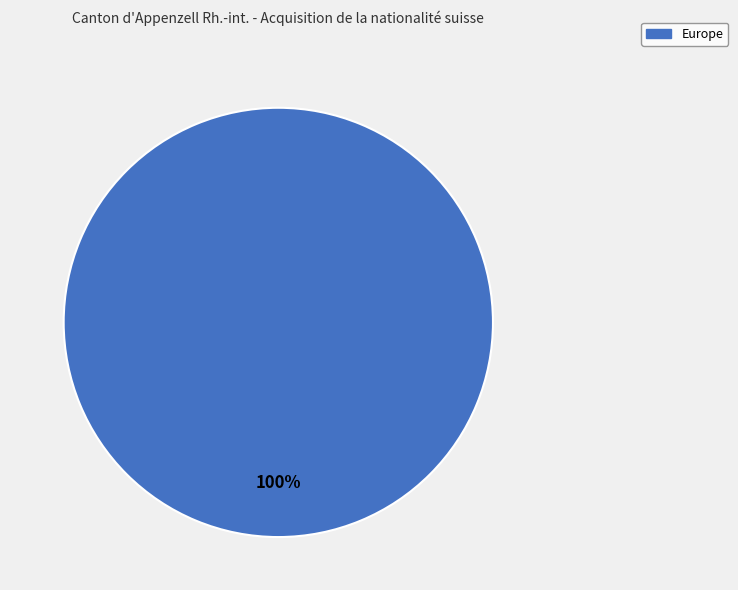

Count the number of slices in the pie.

1